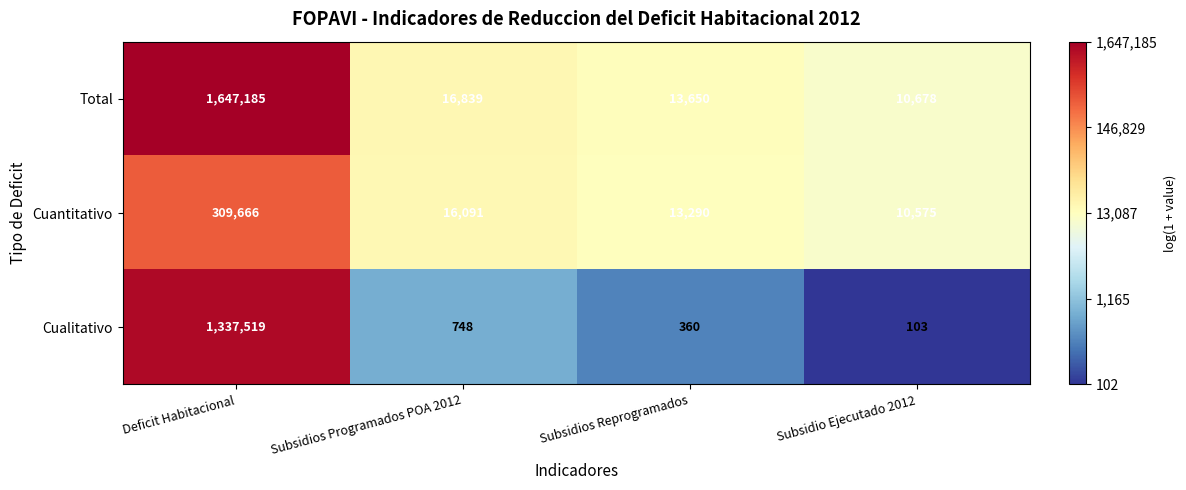

What is the greatest value displayed?

1647185